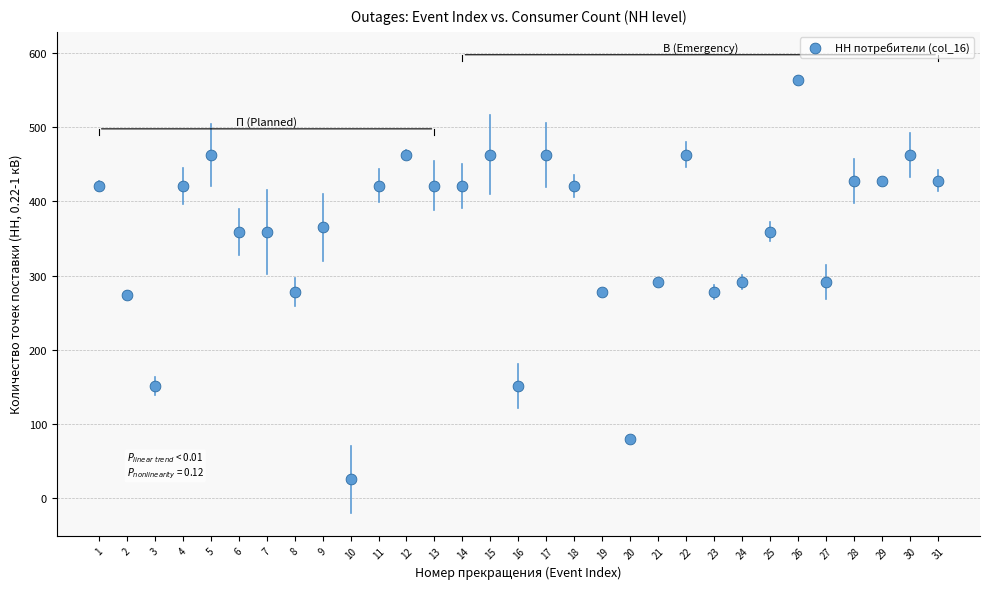

What is the range of Y values (max minus min)?

539